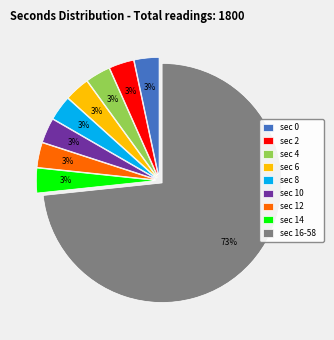

How many slices are in this pie chart?

9